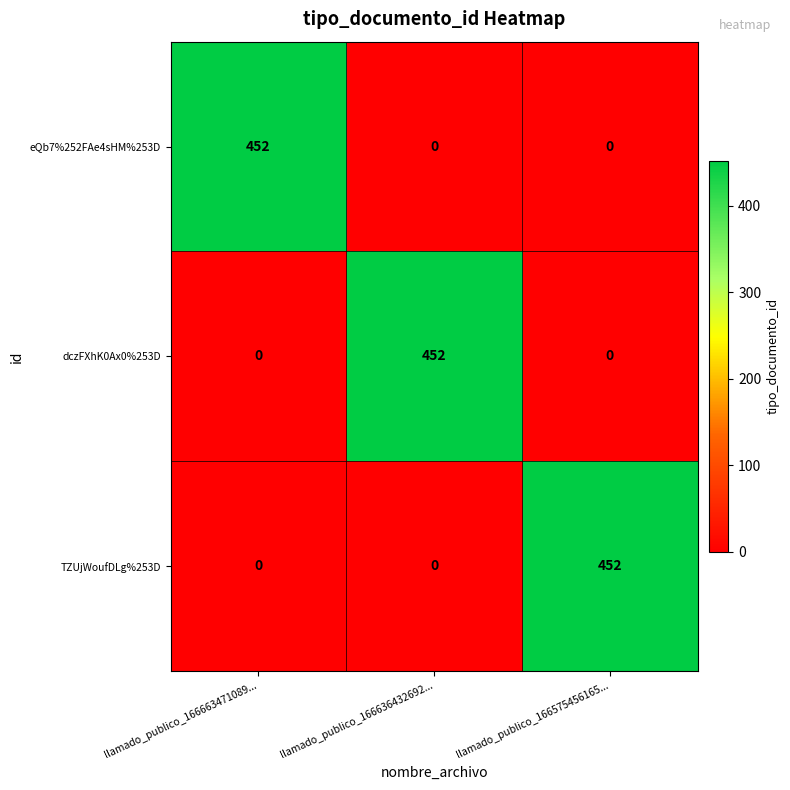

Reading left to right, list all the values displayed in this chart.

eQb7%252FAe4sHM%253D: llamado_publico_166663471089...=452	llamado_publico_166636432692...=0	llamado_publico_166575456165...=0
dczFXhK0Ax0%253D: llamado_publico_166663471089...=0	llamado_publico_166636432692...=452	llamado_publico_166575456165...=0
TZUjWoufDLg%253D: llamado_publico_166663471089...=0	llamado_publico_166636432692...=0	llamado_publico_166575456165...=452